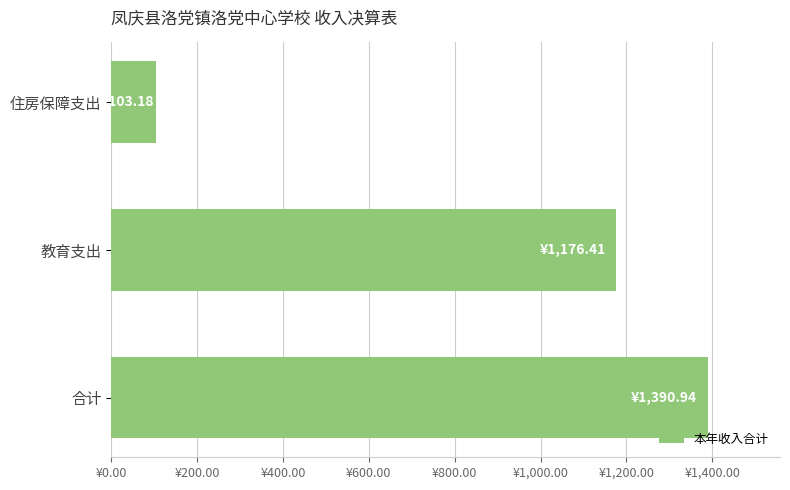

Which label corresponds to the largest value in the chart?

合计